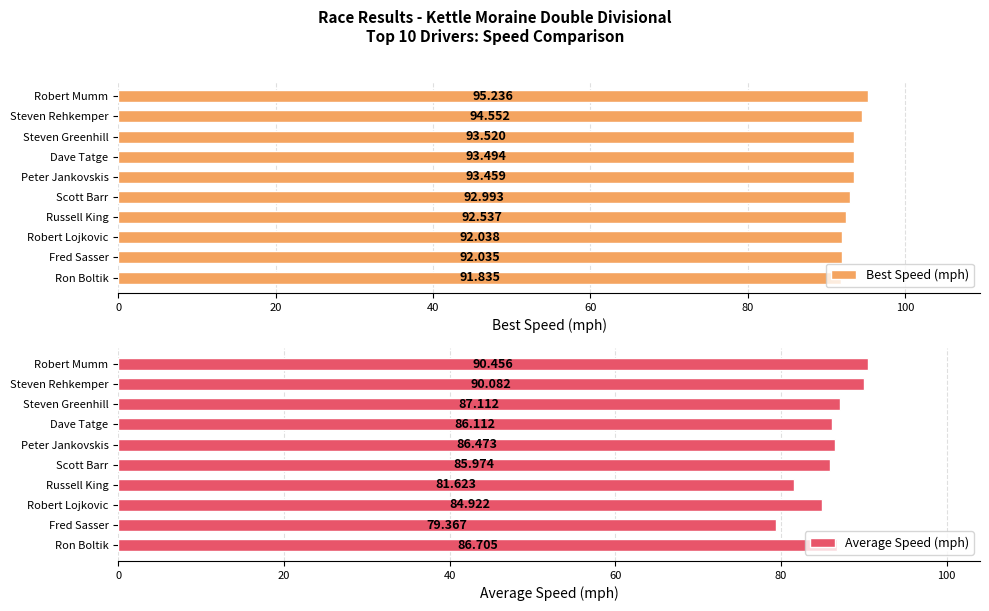

Rank the categories by Best Speed (mph) value from lowest to highest.

Ron Boltik, Fred Sasser, Robert Lojkovic, Russell King, Scott Barr, Peter Jankovskis, Dave Tatge, Steven Greenhill, Steven Rehkemper, Robert Mumm